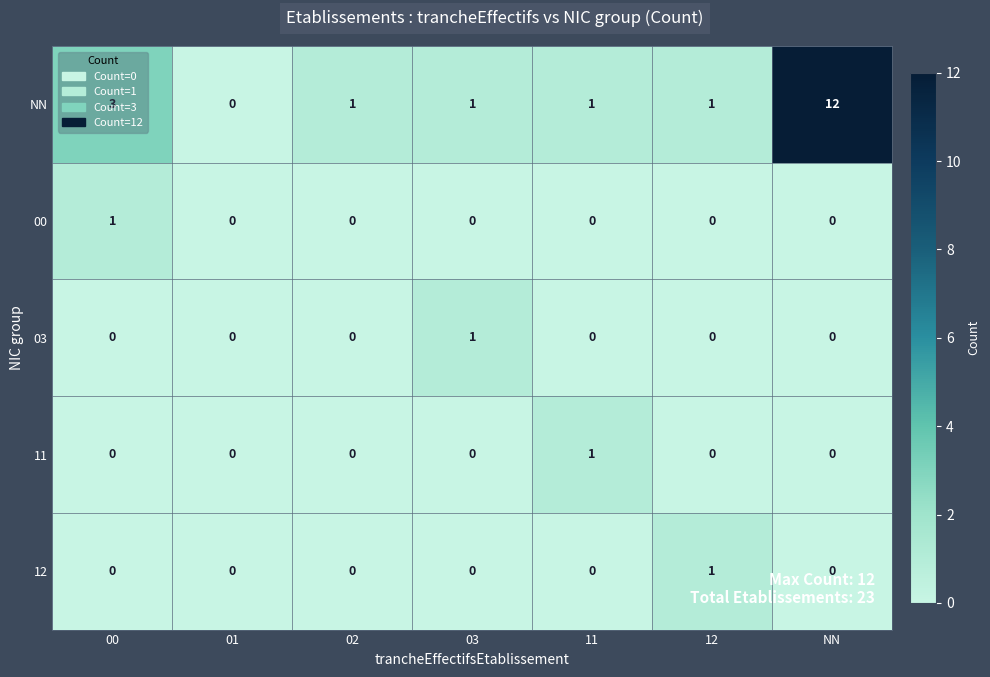

At which label does NN reach its peak?

NN